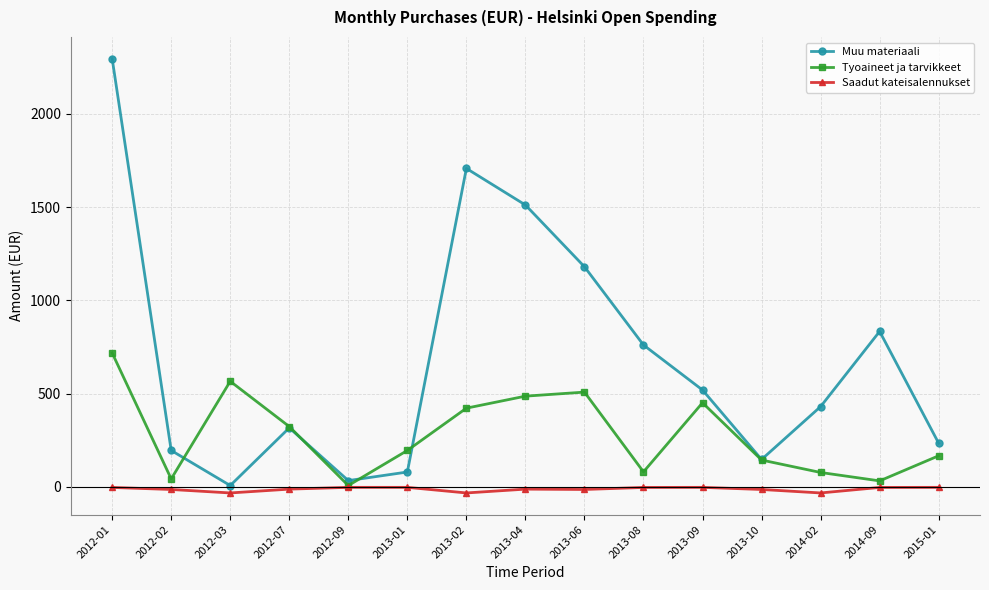

What is the sum of all Tyoaineet ja tarvikkeet values?

4220.6